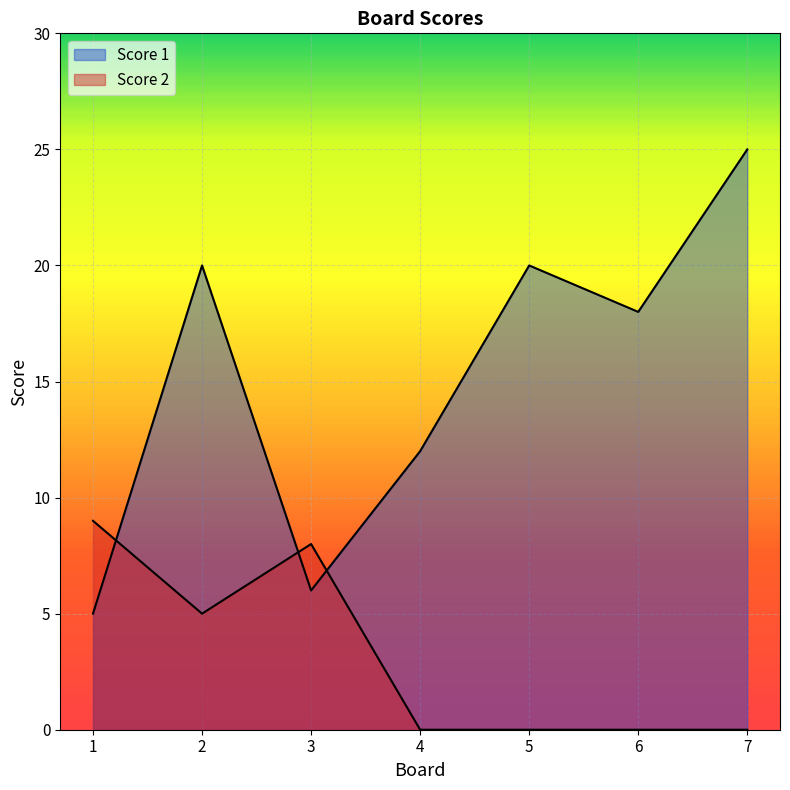

Which series has the widest spread of values?

Score 1